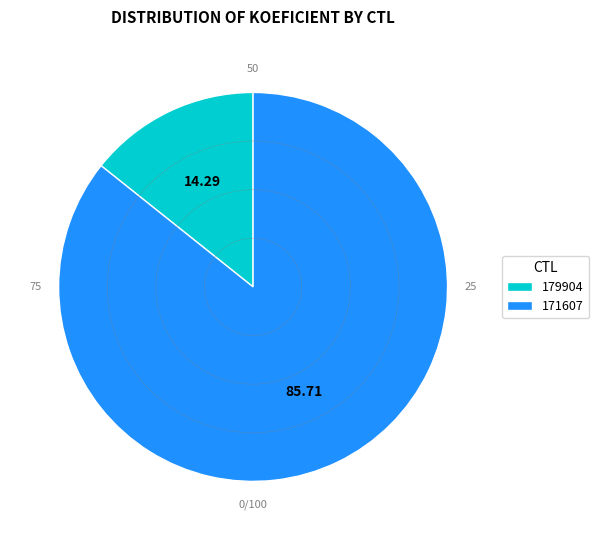

How many segments does this pie chart have?

2